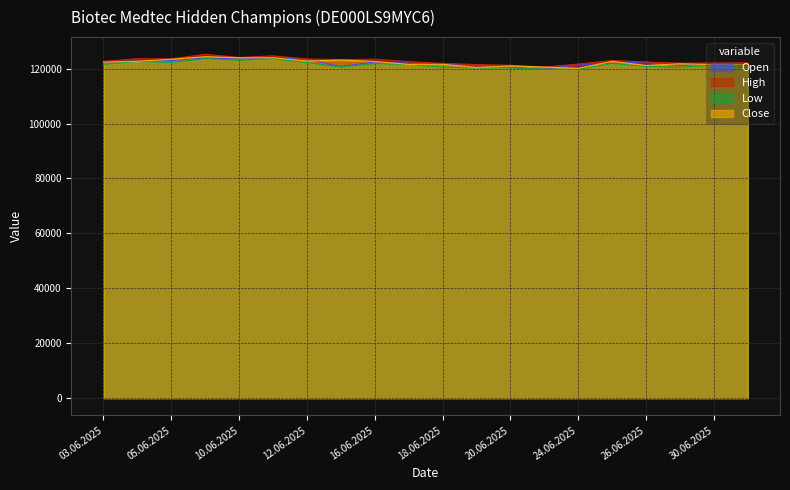

What position from the right is 23.06.2025?

7